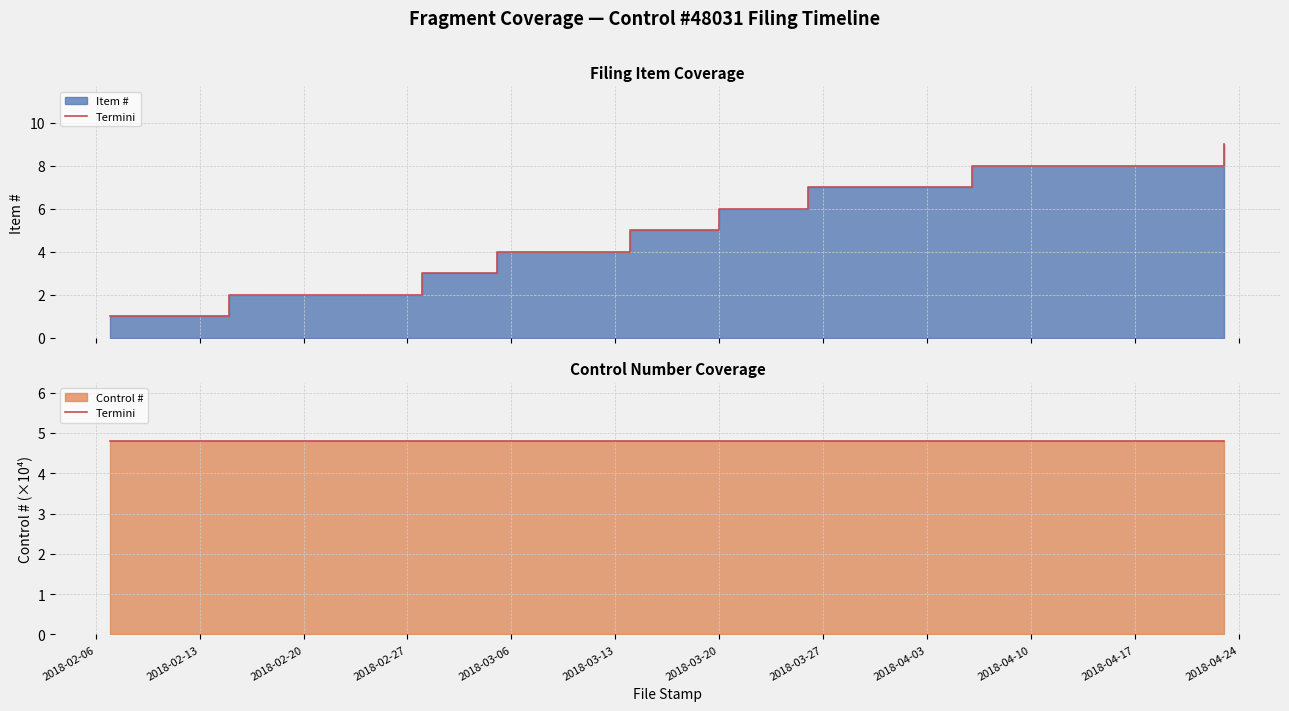

What is the smallest value displayed?

1